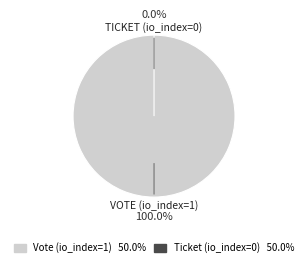

How many segments does this pie chart have?

2